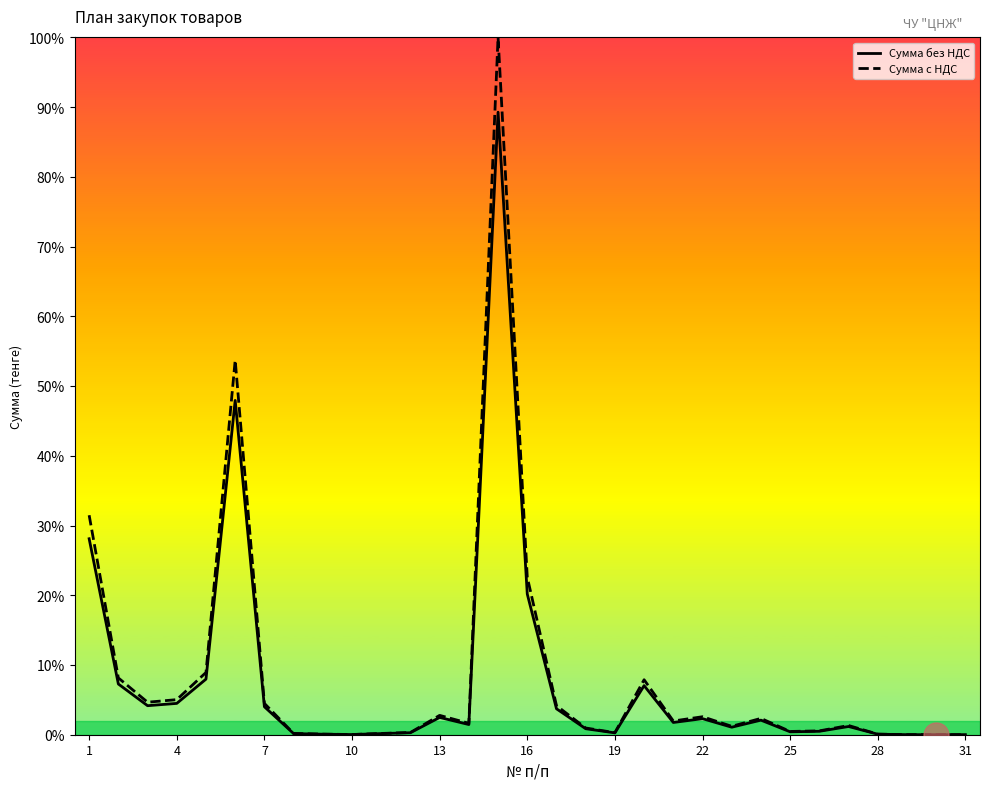

What is the total value across all series at 7?

8.5